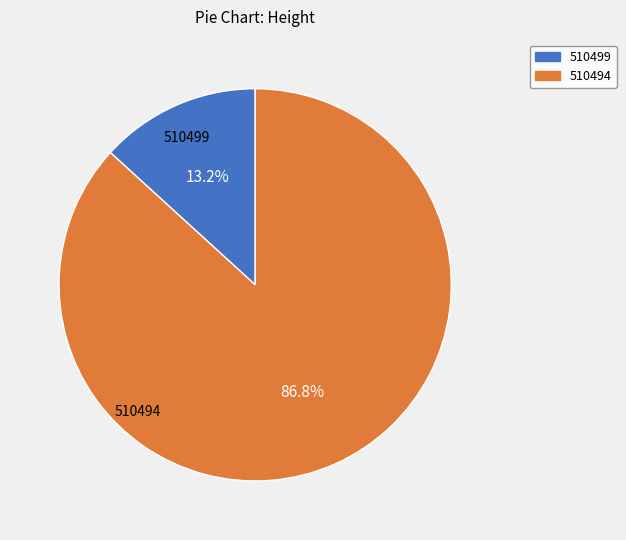

Count the number of slices in the pie.

2